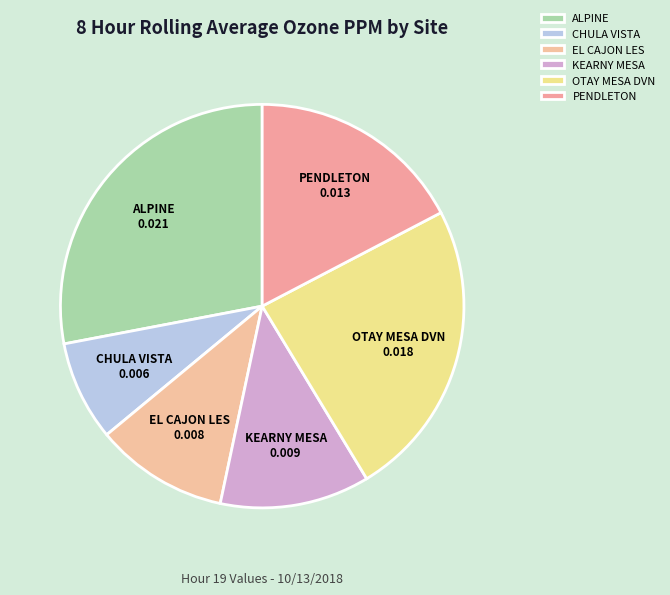

Is there any slice that represents more than half of the pie?

No